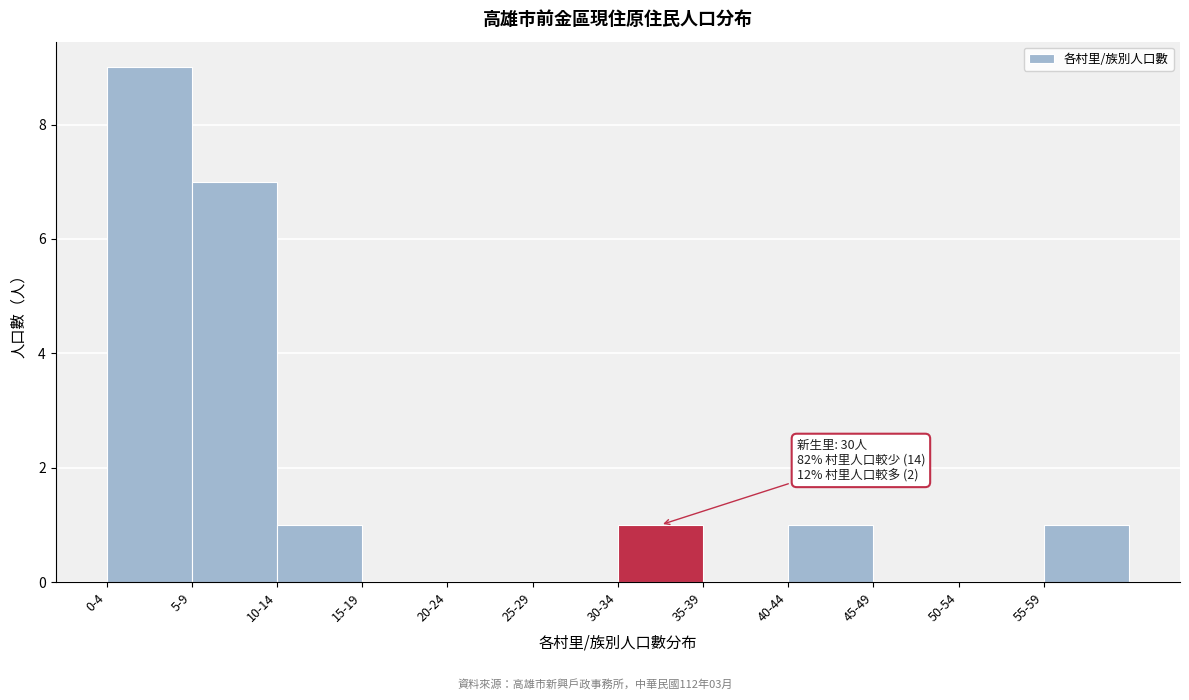

Reading right to left, extract all data points from this chart.

55-59=1	50-54=0	45-49=0	40-44=1	35-39=0	30-34=1	25-29=0	20-24=0	15-19=0	10-14=1	5-9=7	0-4=9